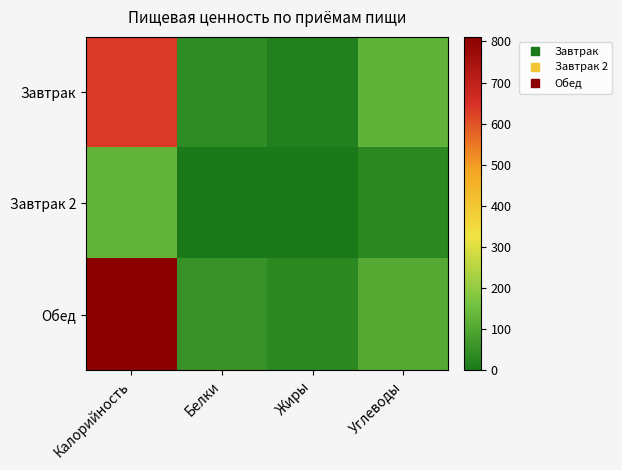

Between Жиры and Углеводы, which series saw the biggest shift?

Завтрак